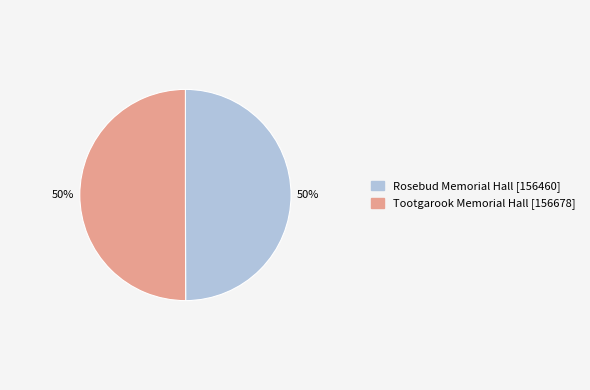

To the nearest percent, what is the average slice percentage?

50%